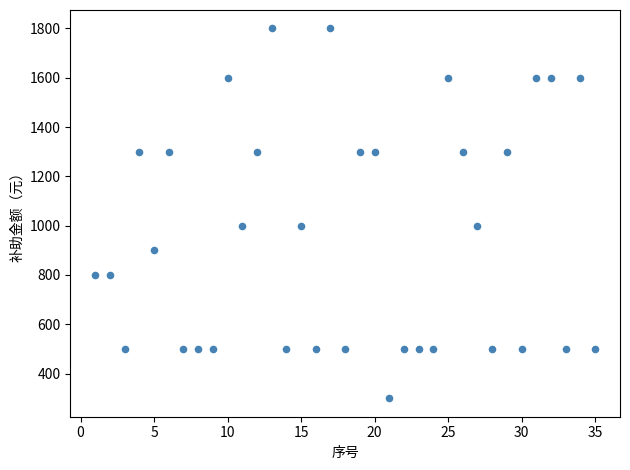

What is the range of X values (max minus min)?

34